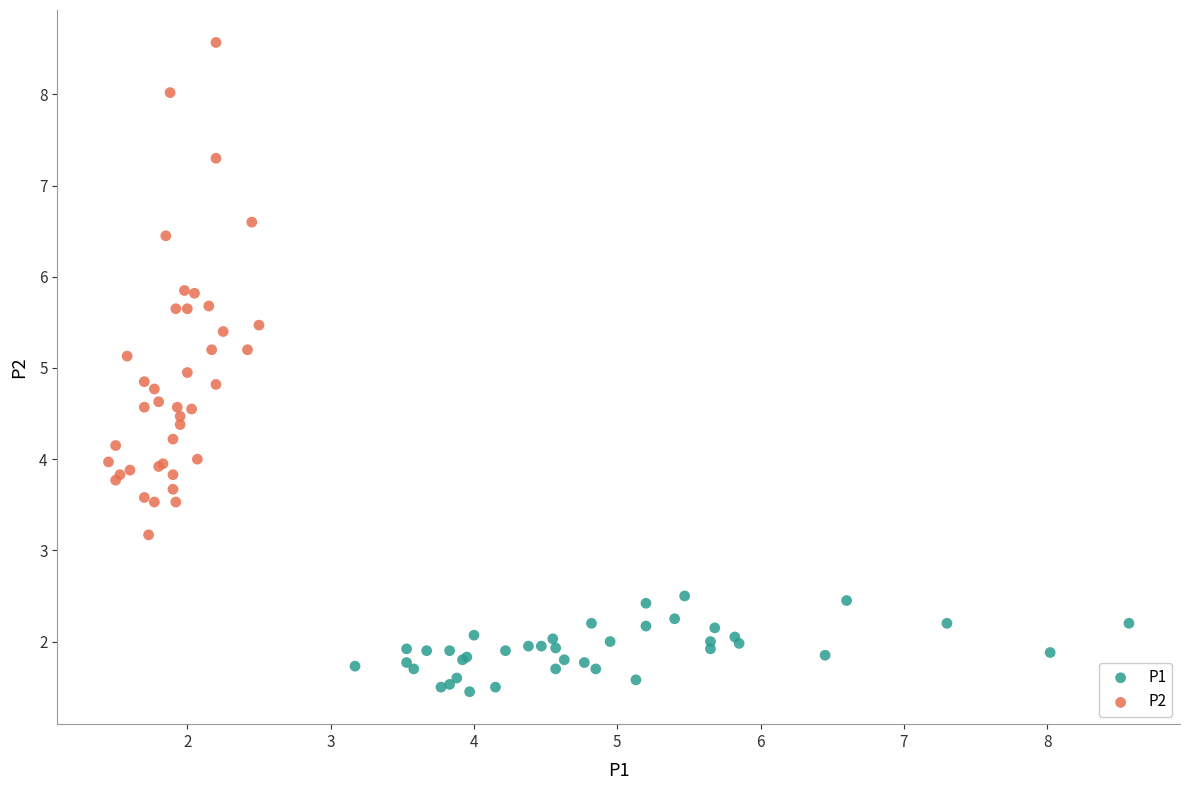

Which series has the largest Y range (max minus min)?

P2